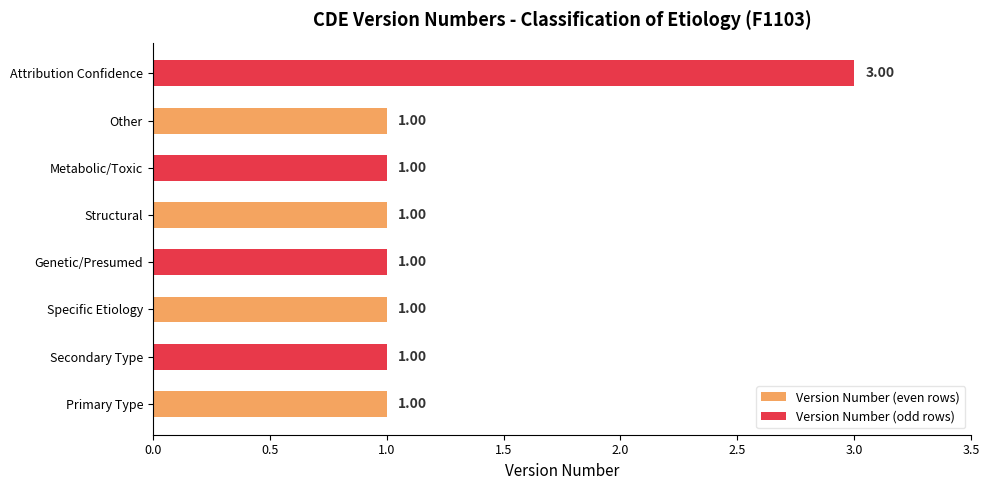

What is the ratio of the value at Secondary Type to the value at Primary Type?

1.0